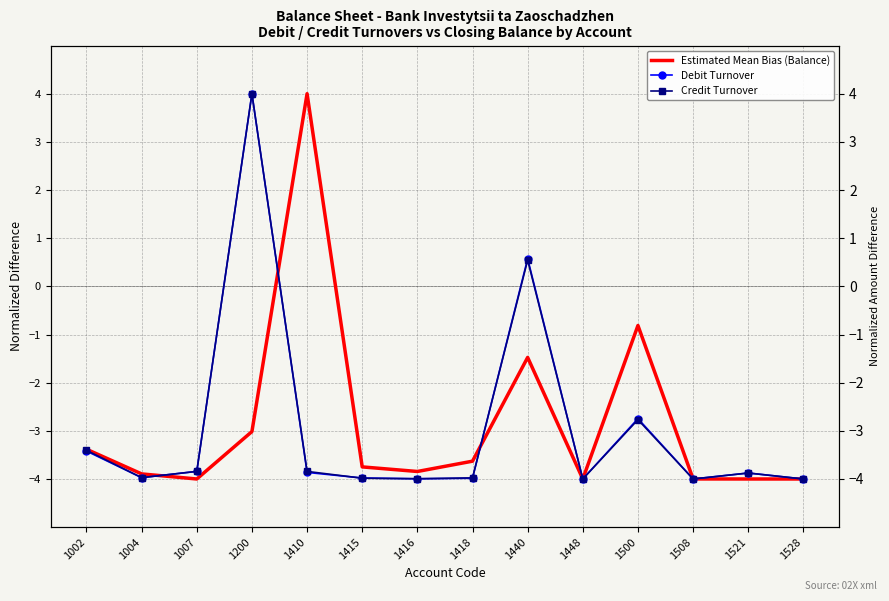

Reading right to left, list all the values displayed in this chart.

Debit Total: 1528=-4.0	1521=-3.9	1508=-4.0	1500=-2.7	1448=-4.0	1440=0.6	1418=-4.0	1416=-4.0	1415=-4.0	1410=-3.9	1200=4.0	1007=-3.8	1004=-4.0	1002=-3.4
Credit Total: 1528=-4.0	1521=-3.9	1508=-4.0	1500=-2.8	1448=-4.0	1440=0.5	1418=-4.0	1416=-4.0	1415=-4.0	1410=-3.8	1200=4.0	1007=-3.8	1004=-4.0	1002=-3.4
Balance Total: 1528=-4.0	1521=-4.0	1508=-4.0	1500=-0.8	1448=-4.0	1440=-1.5	1418=-3.6	1416=-3.8	1415=-3.7	1410=4.0	1200=-3.0	1007=-4.0	1004=-3.9	1002=-3.4